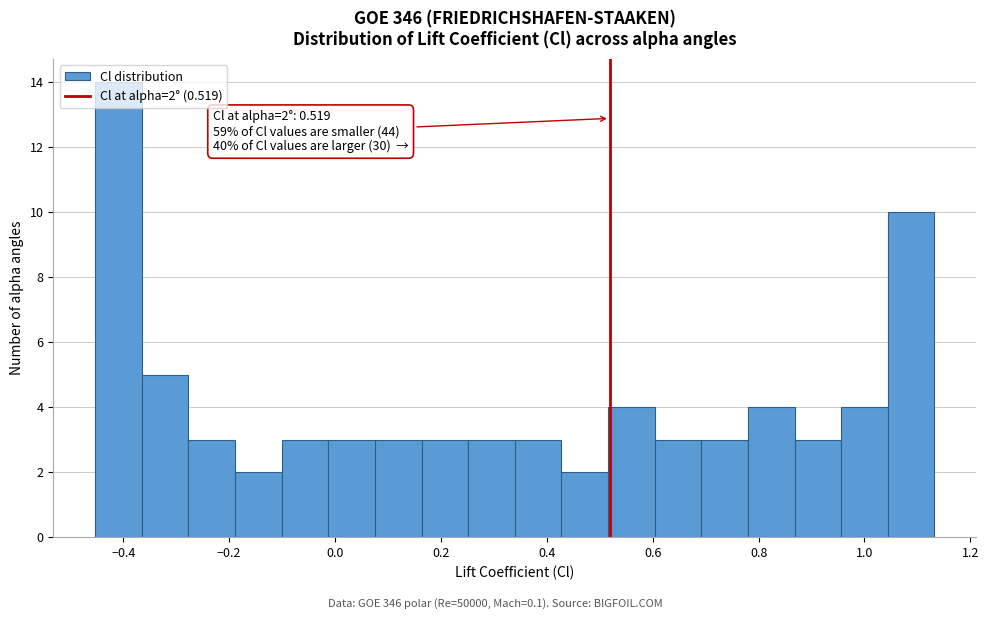

Which range on the x-axis has the tallest bar?

-0.46 to -0.36